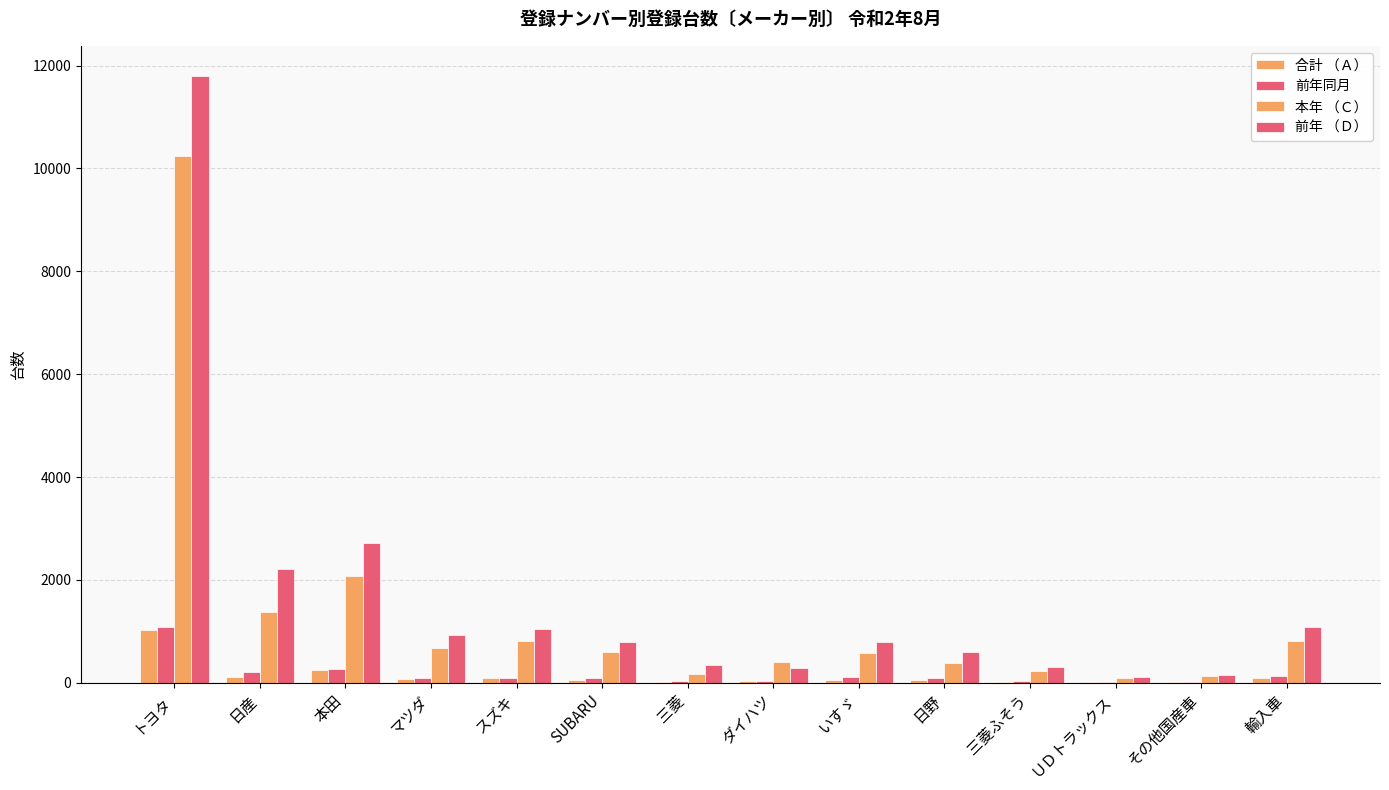

Are the bars horizontal?

No